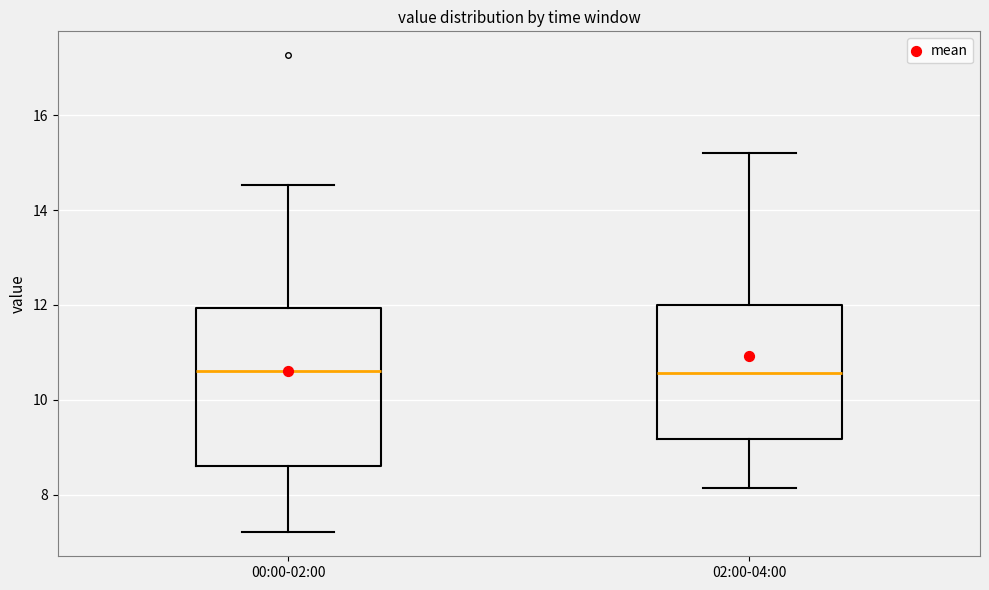

Where is the upper edge of the box for 02:00-04:00 on the y-axis? The values are not printed on the chart, so give them approximately, as read against the axis.

12.0